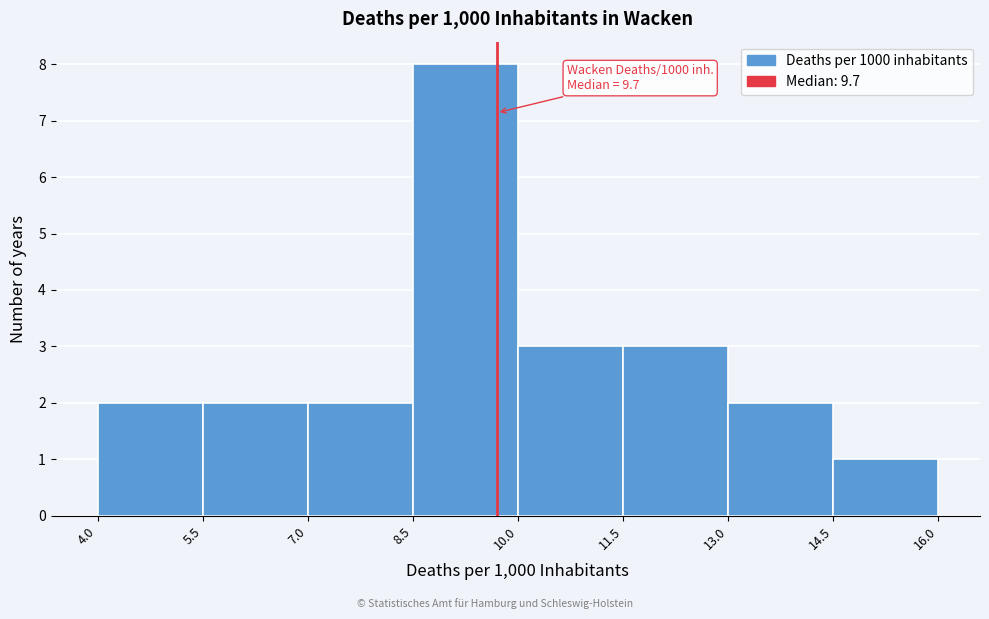

Which range on the x-axis has the tallest bar?

8.5 to 10.0